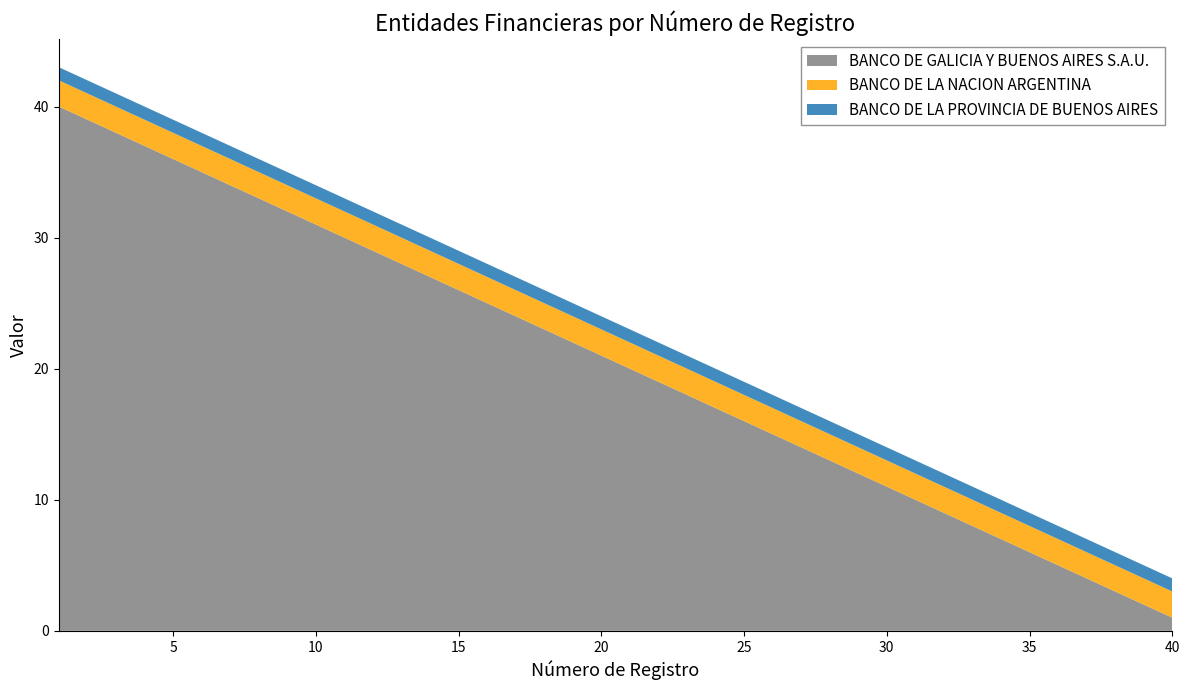

Reading right to left, extract all data points from this chart.

BANCO DE GALICIA Y BUENOS AIRES S.A.U.: 40=1	39=2	38=3	37=4	36=5	35=6	34=7	33=8	32=9	31=10	30=11	29=12	28=13	27=14	26=15	25=16	24=17	23=18	22=19	21=20	20=21	19=22	18=23	17=24	16=25	15=26	14=27	13=28	12=29	11=30	10=31	9=32	8=33	7=34	6=35	5=36	4=37	3=38	2=39	1=40
BANCO DE LA NACION ARGENTINA: 40=2	39=2	38=2	37=2	36=2	35=2	34=2	33=2	32=2	31=2	30=2	29=2	28=2	27=2	26=2	25=2	24=2	23=2	22=2	21=2	20=2	19=2	18=2	17=2	16=2	15=2	14=2	13=2	12=2	11=2	10=2	9=2	8=2	7=2	6=2	5=2	4=2	3=2	2=2	1=2
BANCO DE LA PROVINCIA DE BUENOS AIRES: 40=1	39=1	38=1	37=1	36=1	35=1	34=1	33=1	32=1	31=1	30=1	29=1	28=1	27=1	26=1	25=1	24=1	23=1	22=1	21=1	20=1	19=1	18=1	17=1	16=1	15=1	14=1	13=1	12=1	11=1	10=1	9=1	8=1	7=1	6=1	5=1	4=1	3=1	2=1	1=1